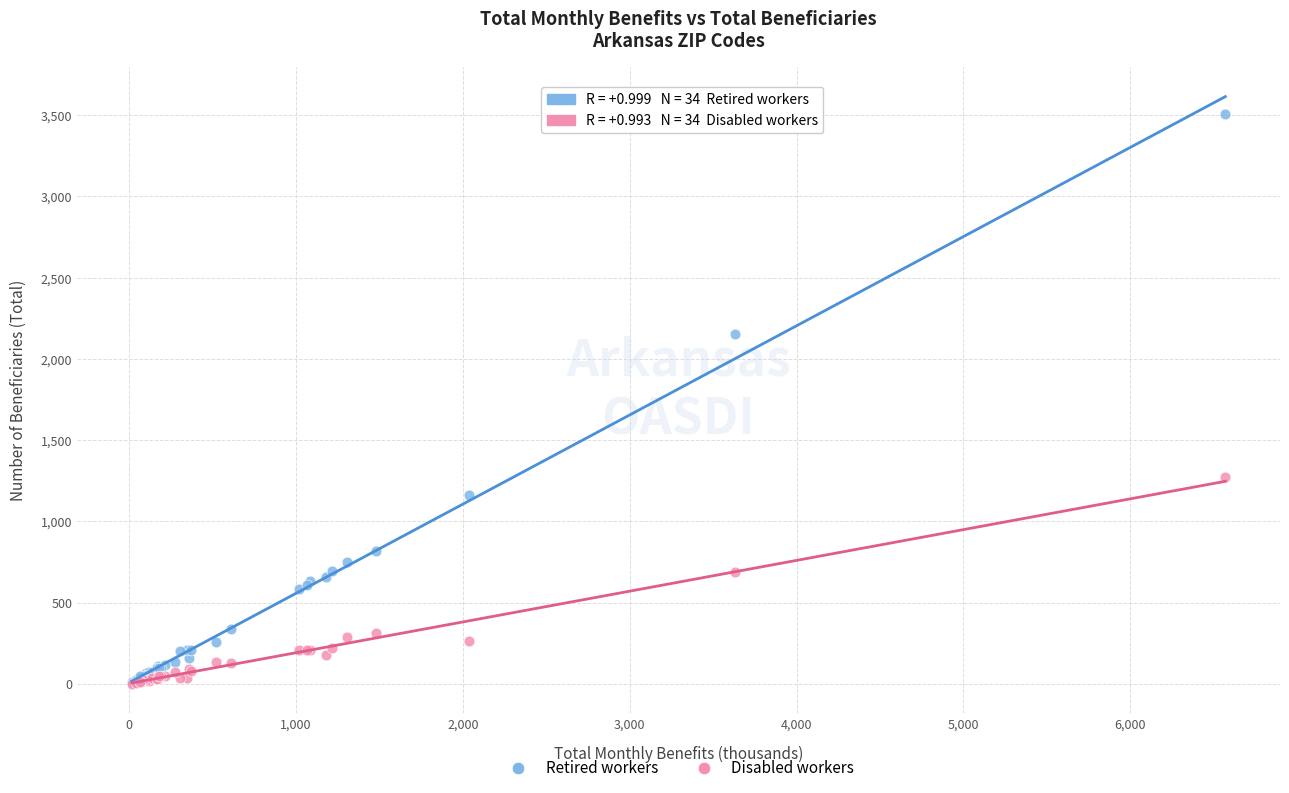

In the Retired workers series, what Y value is closest to 1760?

2150